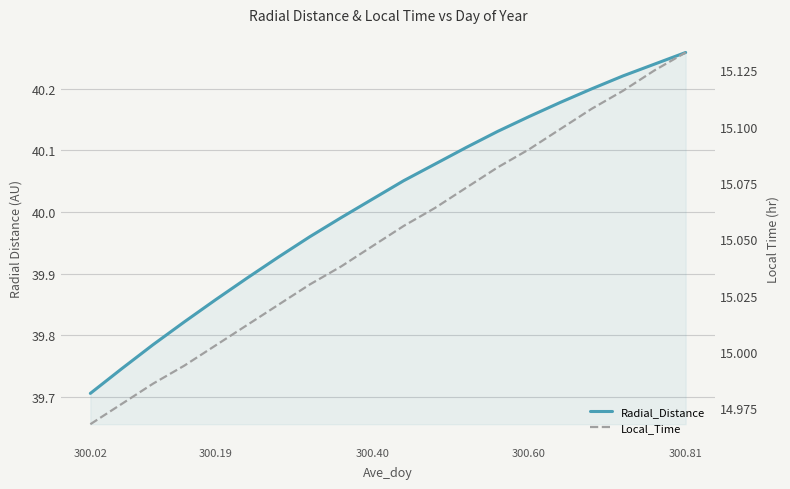

What is the minimum value for Radial_Distance?

39.7